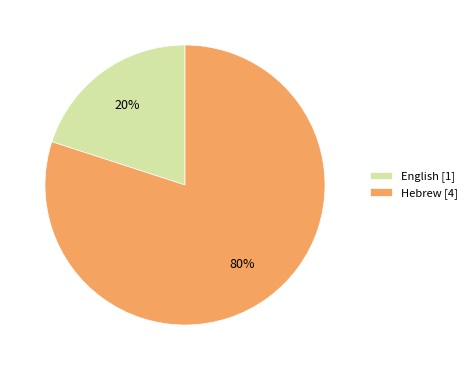

Combined, do Hebrew and English account for over 50%?

Yes